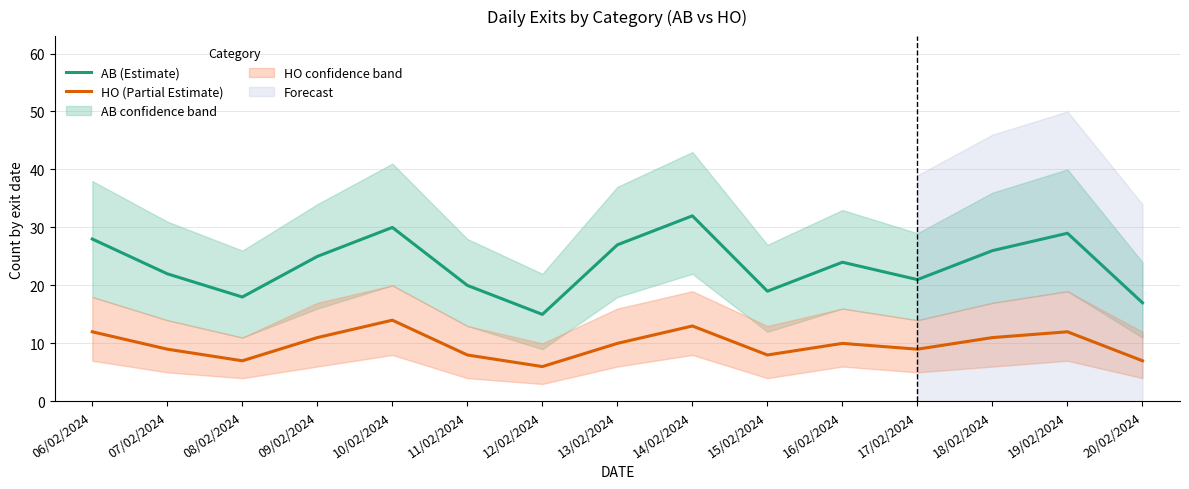

At which label does HO (Partial Estimate) first exceed 10?

06/02/2024